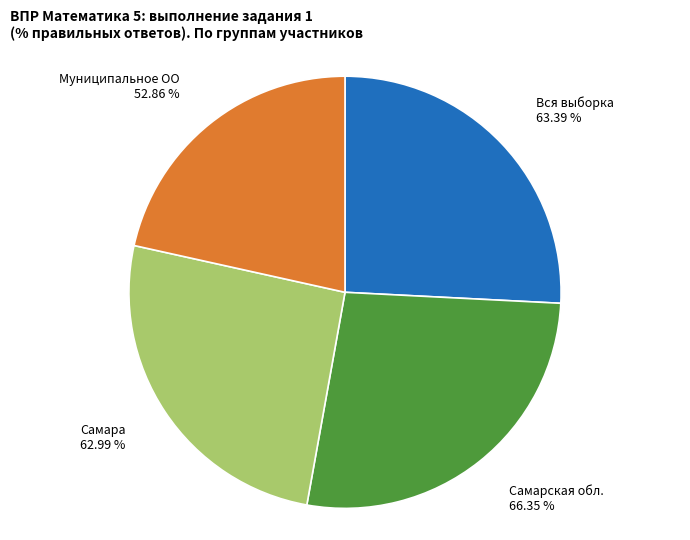

What percentage do Самарская обл. and Вся выборка together represent?

52.8%